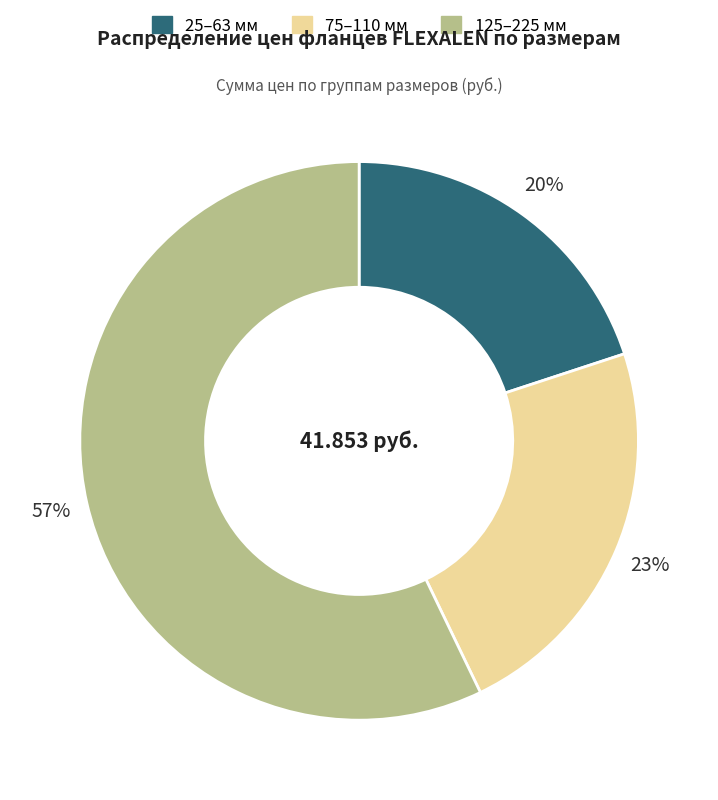

Is there a majority slice in this chart?

Yes